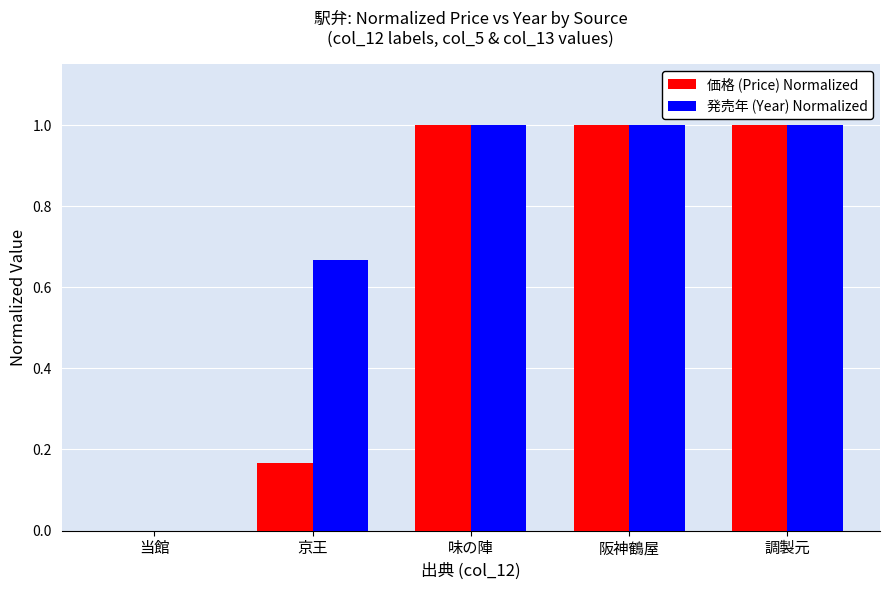

How many groups of bars are there?

5